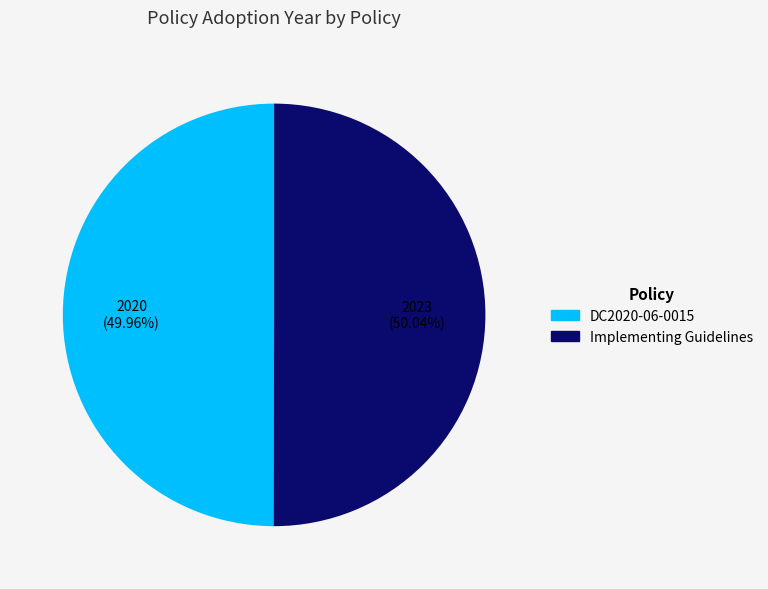

Is there any slice that represents more than half of the pie?

Yes